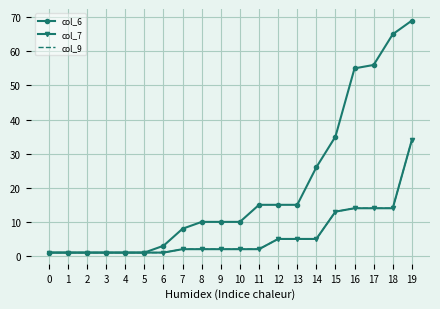

Reading right to left, list all the values displayed in this chart.

col_6: 69	65	56	55	35	26	15	15	15	10	10	10	8	3	1	1	1	1	1	1
col_7: 34	14	14	14	13	5	5	5	2	2	2	2	2	1	1	1	1	1	1	1
col_9: 34	14	14	14	13	5	5	5	2	2	2	2	2	1	1	1	1	1	1	1